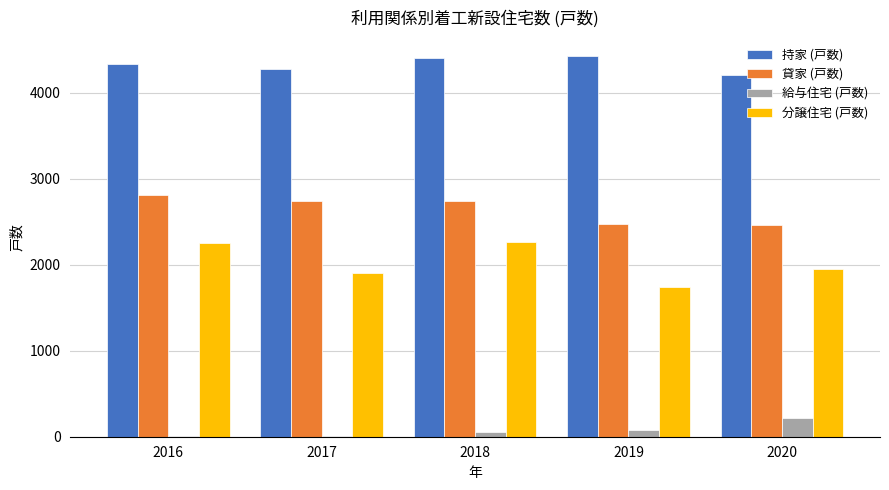

What is the highest value of the 貸家 (戸数) series?

2814